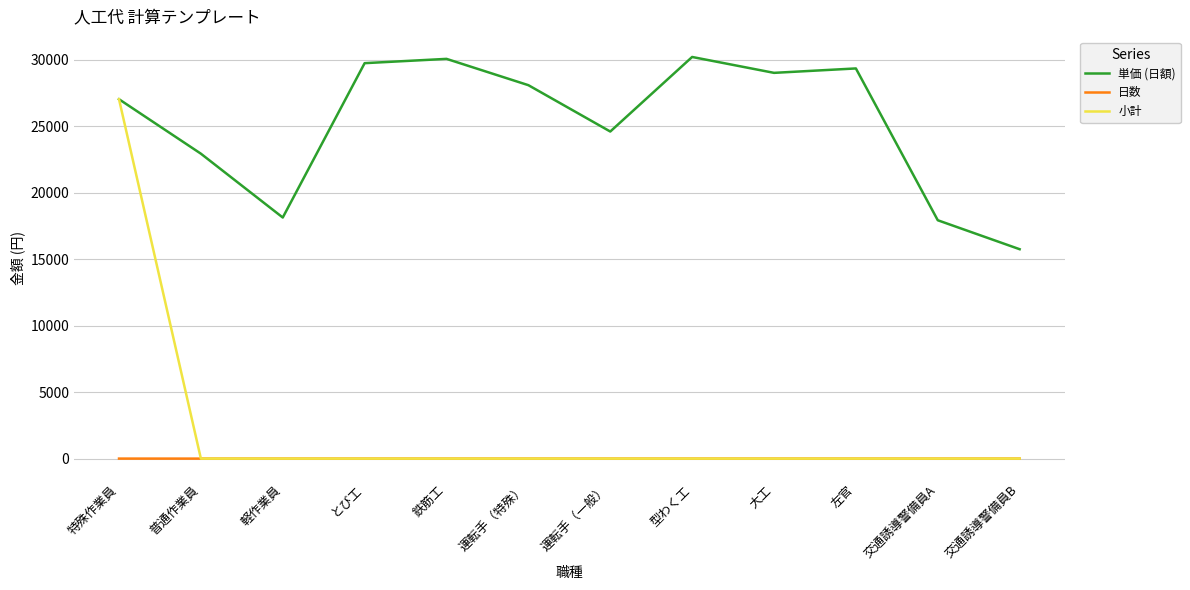

At which category is the sum across all series the highest?

特殊作業員